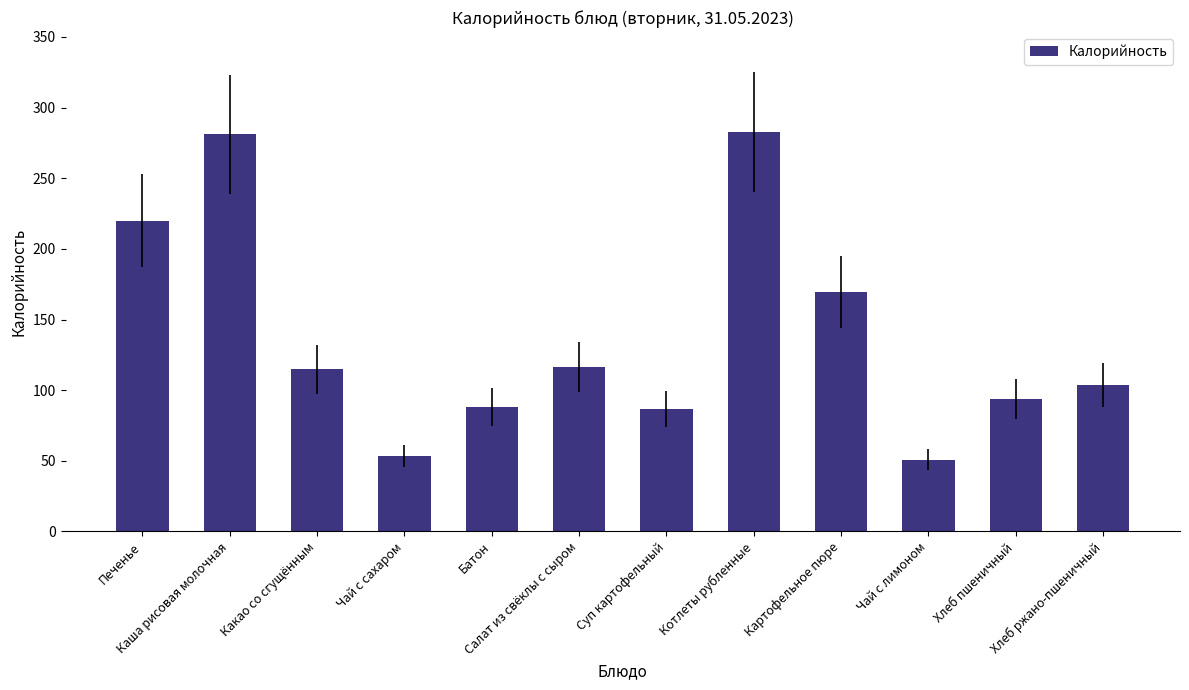

What is the difference between the maximum and minimum values?

232.0